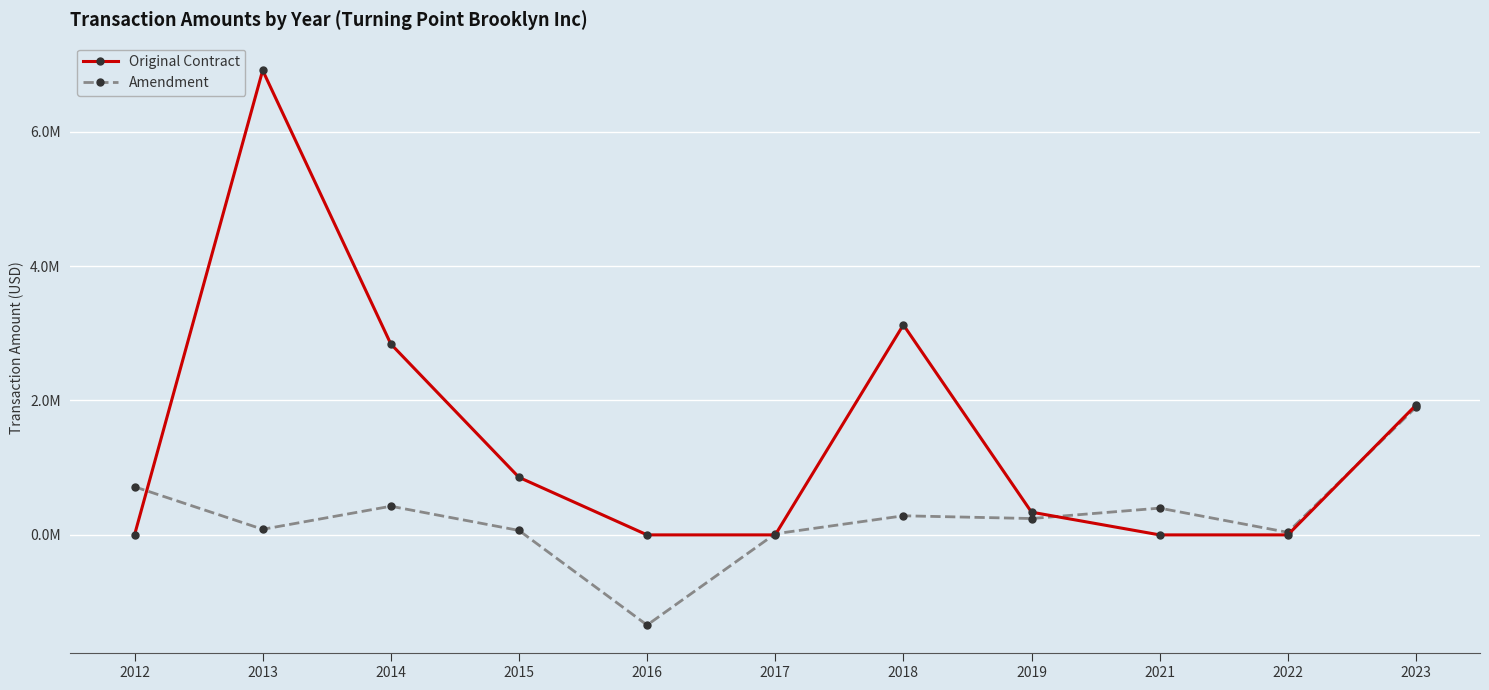

After their last crossing, which series has the higher values: Original Contract or Amendment?

Original Contract